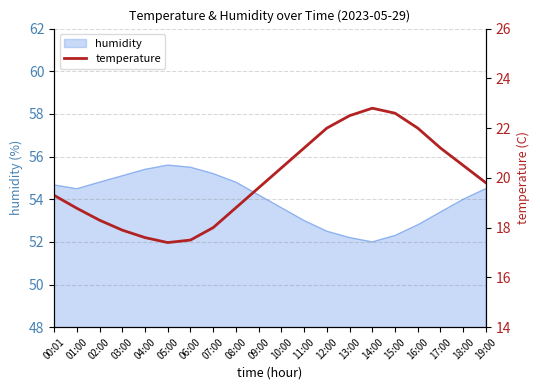

How many interior local valleys (lower than both neighbors) does the data have?

1